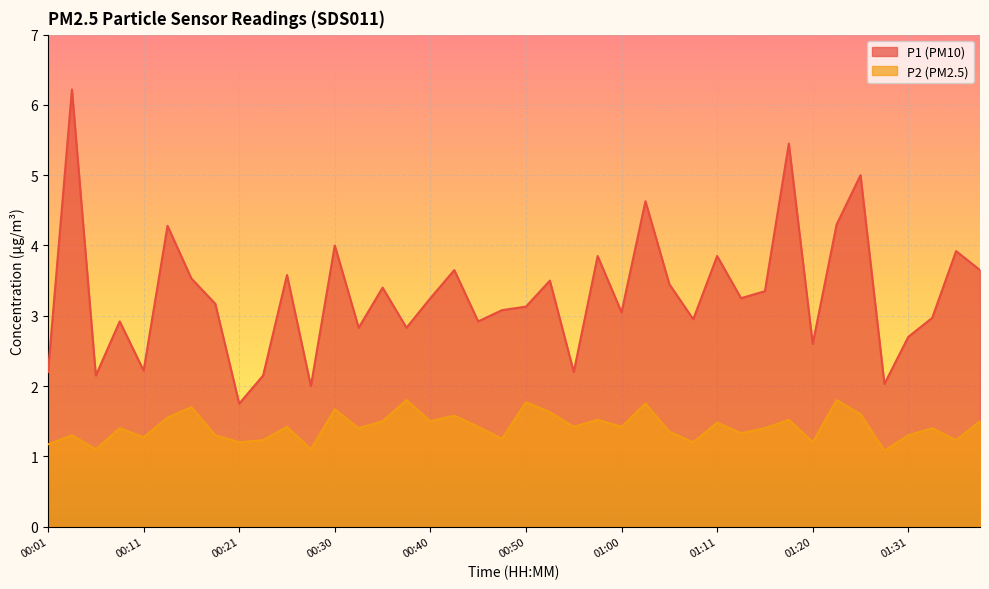

True or false: P2 has more than 2 interior local peaks.

True